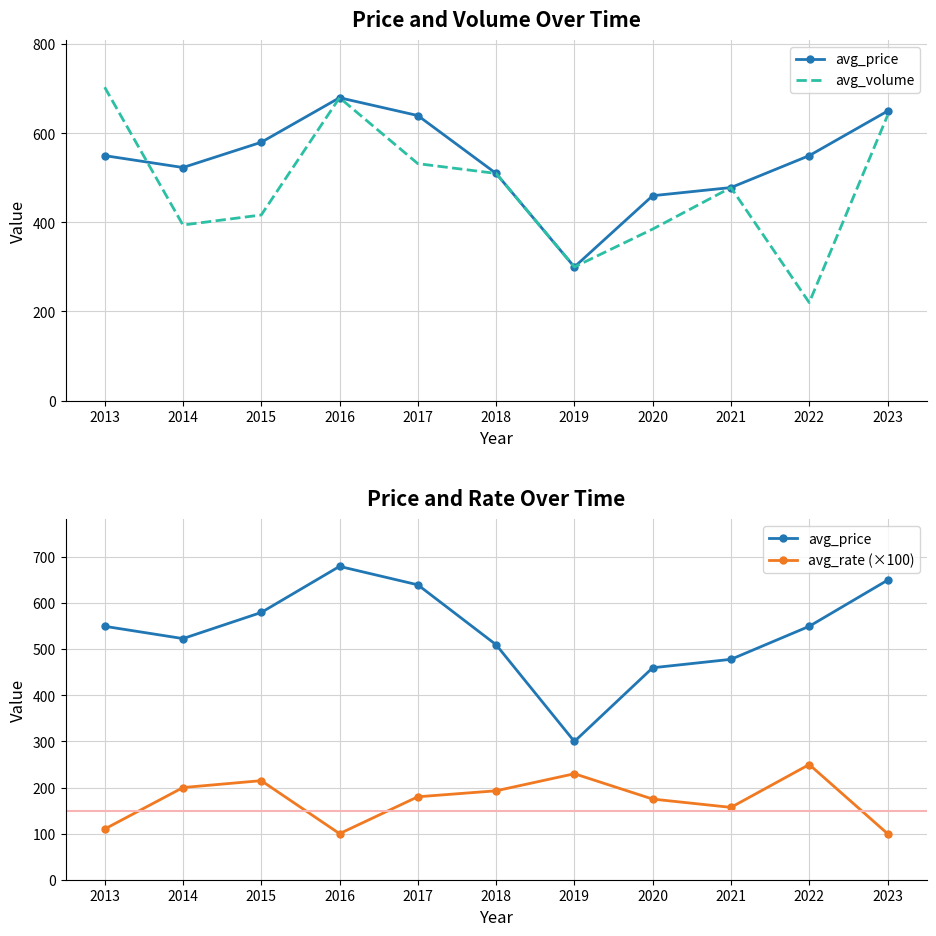

What is the value of the avg_volume point at the 11th from the left?

640.0